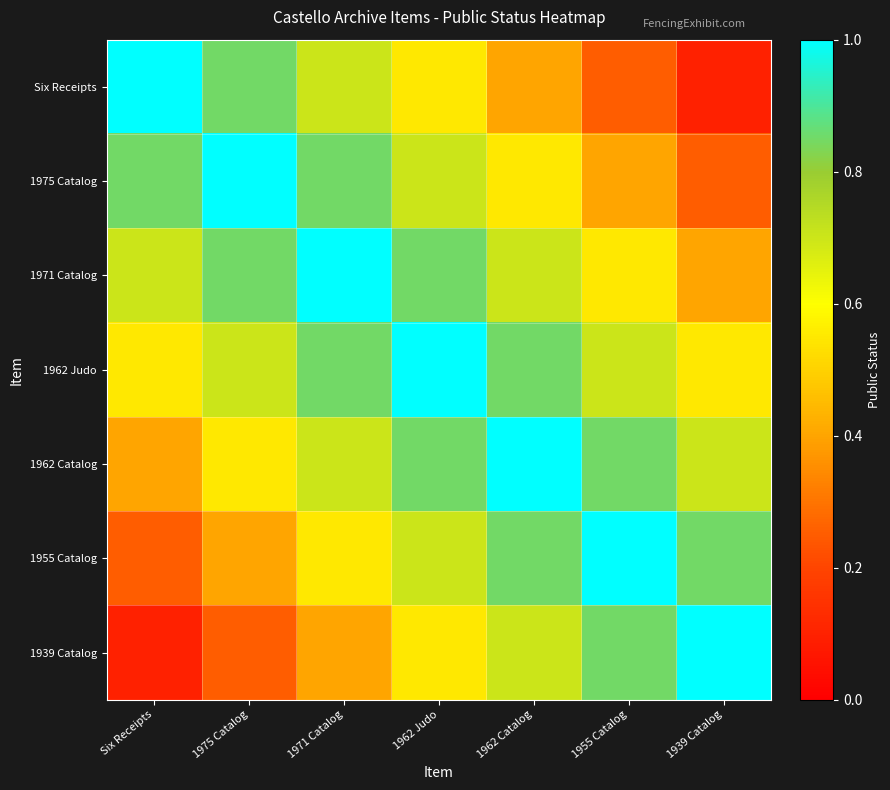

Reading left to right, what are all the values shown in this chart?

Six Receipts: Six Receipts=1.0	1975 Catalog=0.8	1971 Catalog=0.7	1962 Judo=0.6	1962 Catalog=0.4	1955 Catalog=0.2	1939 Catalog=0.1
1975 Catalog: Six Receipts=0.8	1975 Catalog=1.0	1971 Catalog=0.8	1962 Judo=0.7	1962 Catalog=0.6	1955 Catalog=0.4	1939 Catalog=0.2
1971 Catalog: Six Receipts=0.7	1975 Catalog=0.8	1971 Catalog=1.0	1962 Judo=0.8	1962 Catalog=0.7	1955 Catalog=0.6	1939 Catalog=0.4
1962 Judo: Six Receipts=0.6	1975 Catalog=0.7	1971 Catalog=0.8	1962 Judo=1.0	1962 Catalog=0.8	1955 Catalog=0.7	1939 Catalog=0.6
1962 Catalog: Six Receipts=0.4	1975 Catalog=0.6	1971 Catalog=0.7	1962 Judo=0.8	1962 Catalog=1.0	1955 Catalog=0.8	1939 Catalog=0.7
1955 Catalog: Six Receipts=0.2	1975 Catalog=0.4	1971 Catalog=0.6	1962 Judo=0.7	1962 Catalog=0.8	1955 Catalog=1.0	1939 Catalog=0.8
1939 Catalog: Six Receipts=0.1	1975 Catalog=0.2	1971 Catalog=0.4	1962 Judo=0.6	1962 Catalog=0.7	1955 Catalog=0.8	1939 Catalog=1.0